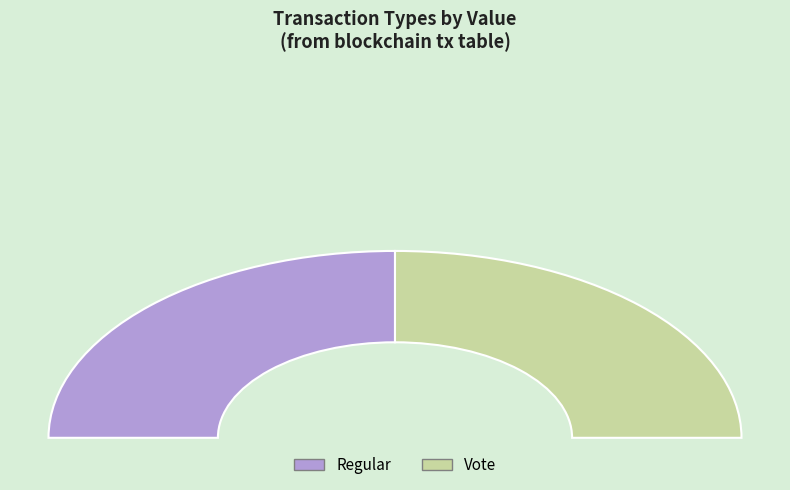

The Regular slice represents 1% of the pie. True or false?

False